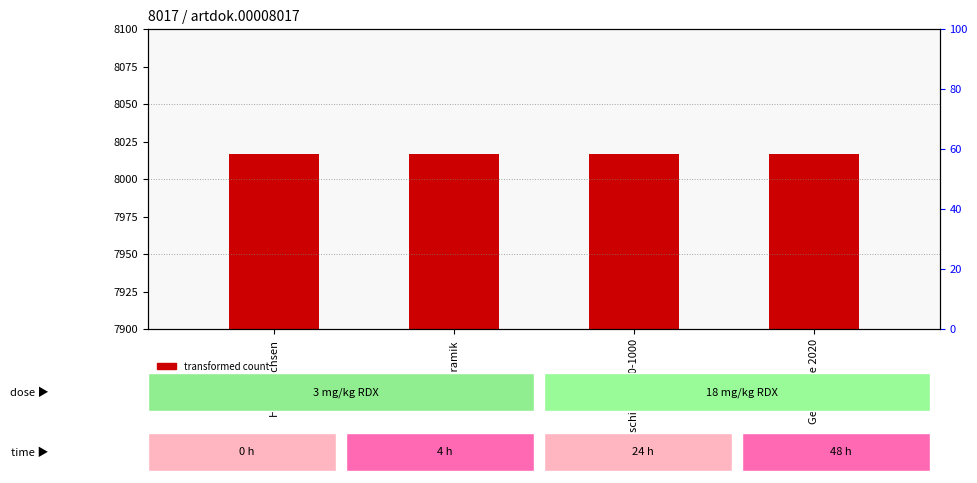

Which series contains the lowest Y value?

transformed count